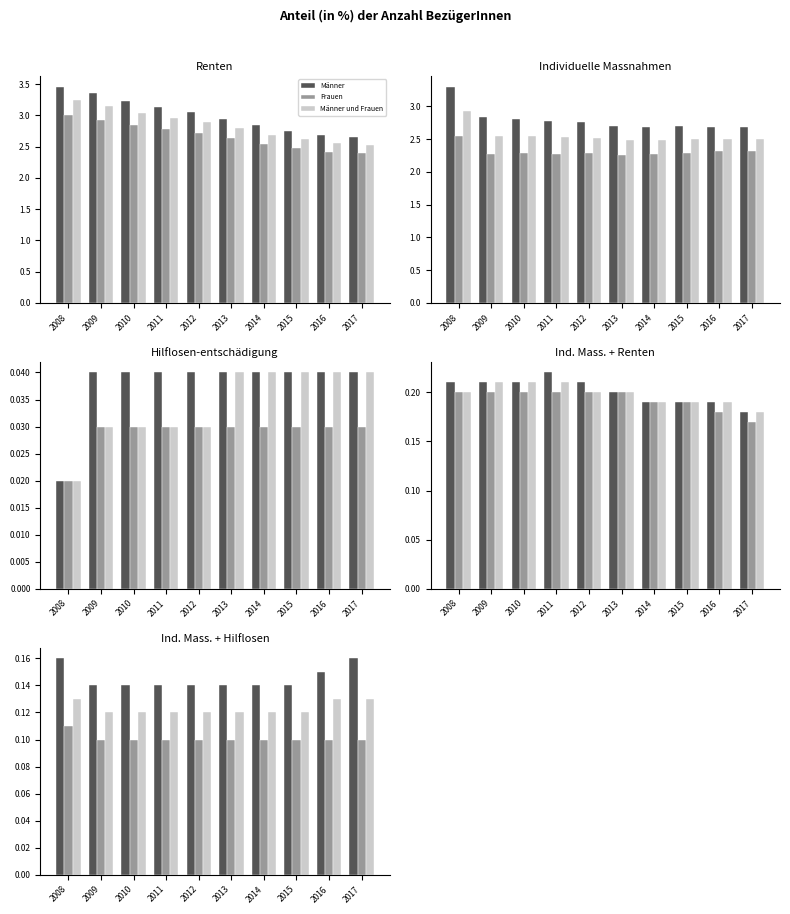

The Männer series shows 0.2 at 2014. True or false?

False